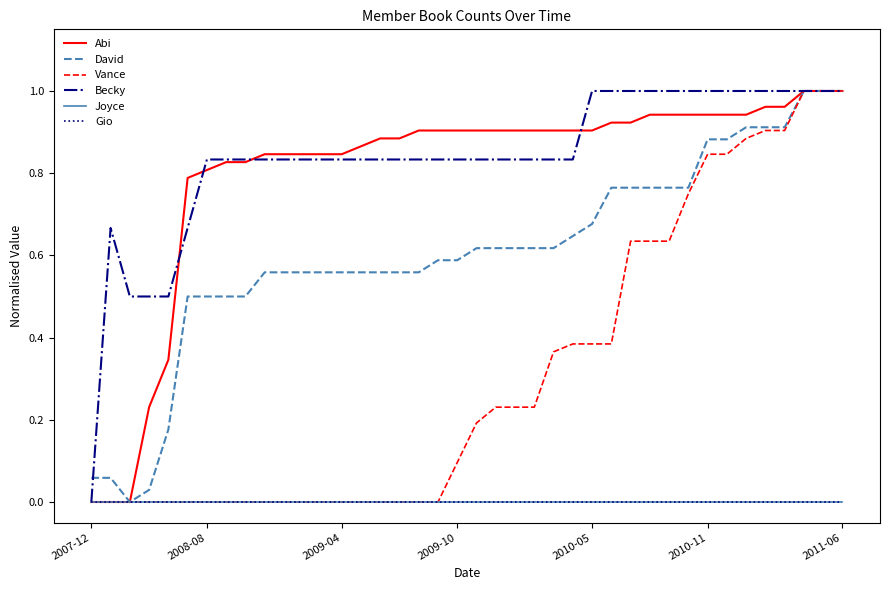

Is this an area chart (filled region under the line)?

No